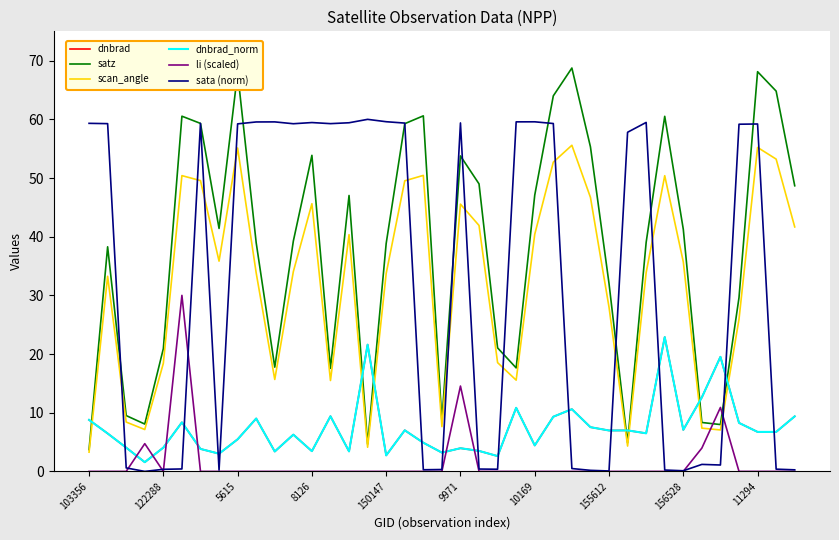

What is the label of the 20th point from the right?

19